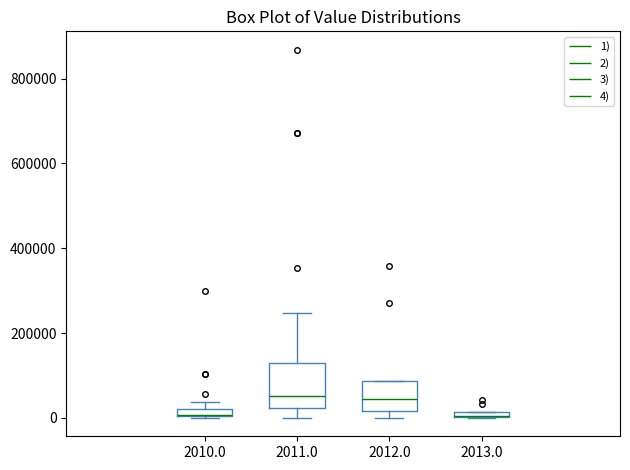

Which box is the tallest, from its lower edge to its upper edge?

2011.0